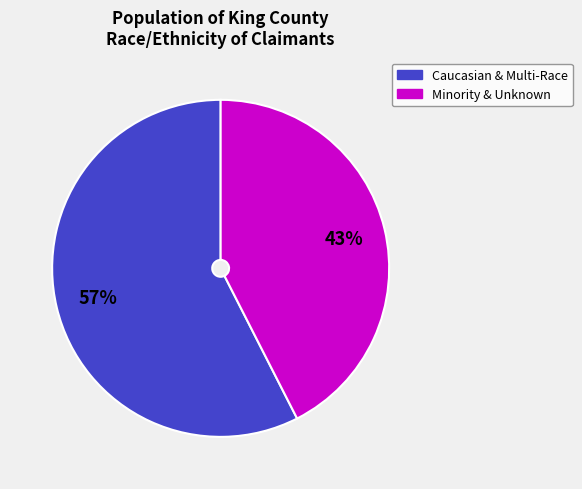

Is there a majority slice in this chart?

Yes